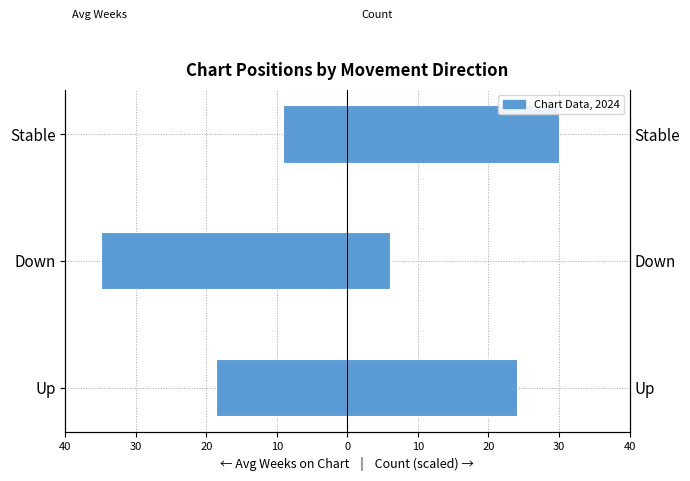

Rank the series by their average value, from lowest to highest.

Avg Weeks on Chart (left), Count × 1.5 (right)